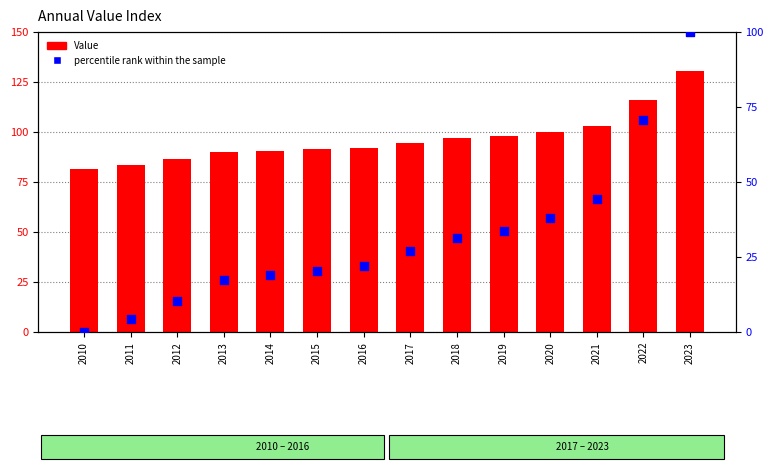

Which series contains the lowest Y value?

percentile rank within the sample